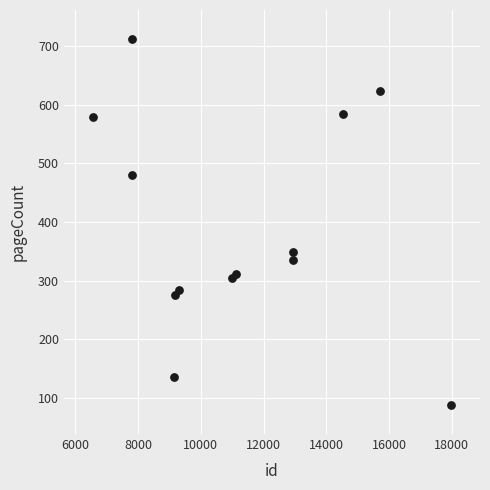

What is the range of Y values (max minus min)?

624